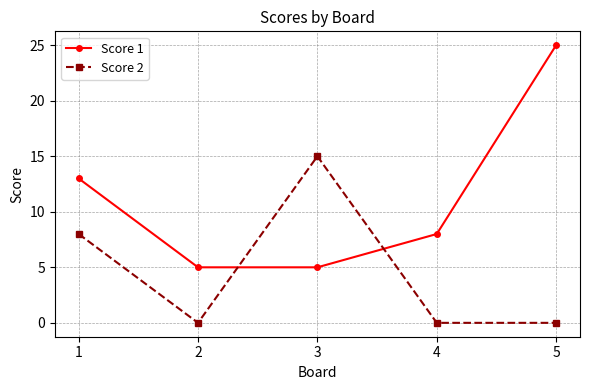

Does the chart have visible grid lines?

Yes